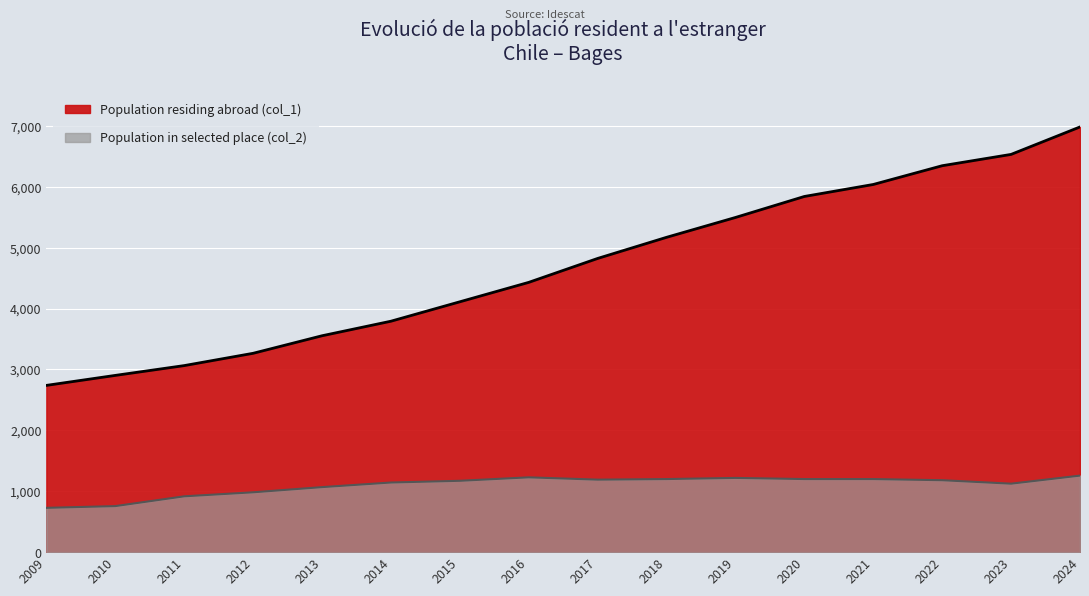

True or false: Population residing abroad (col_1) and Population in selected place (col_2) intersect in this chart.

False